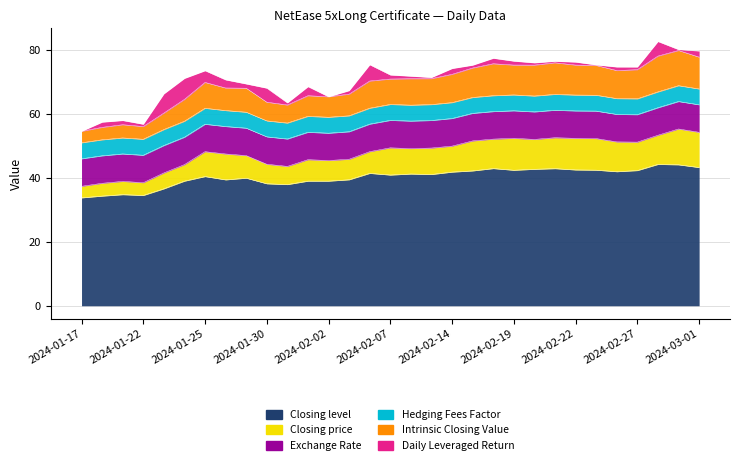

What is the minimum value for Closing level?

33.7